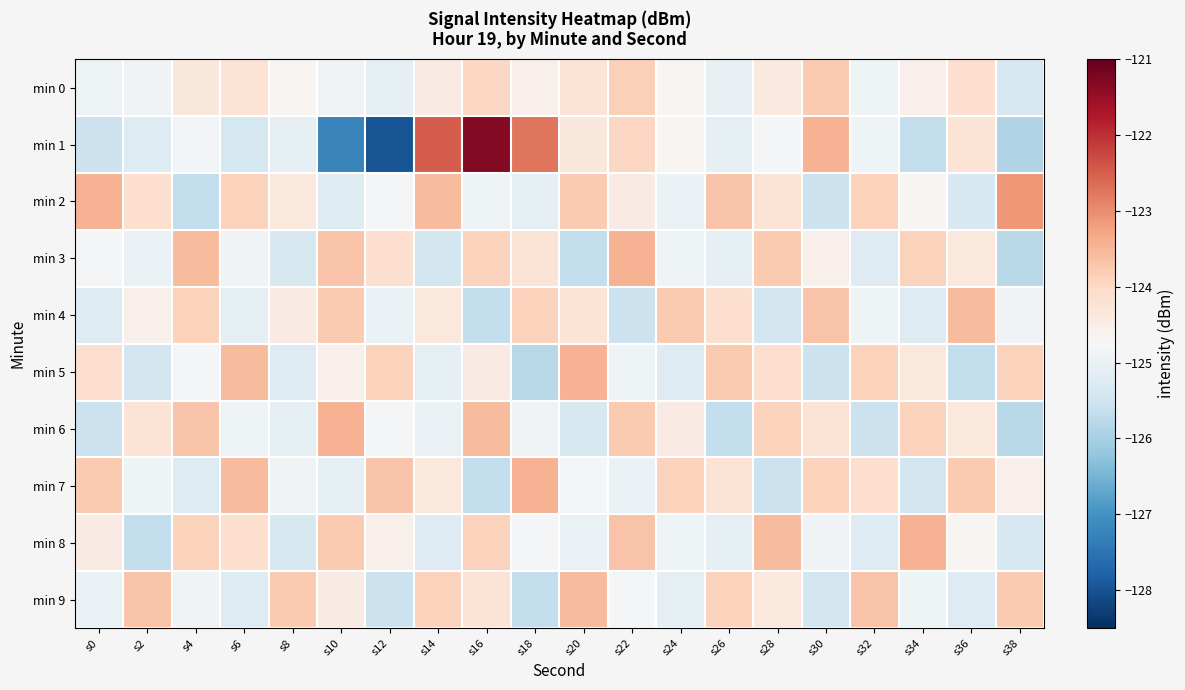

At how many categories does at least one series exceed -124?

20